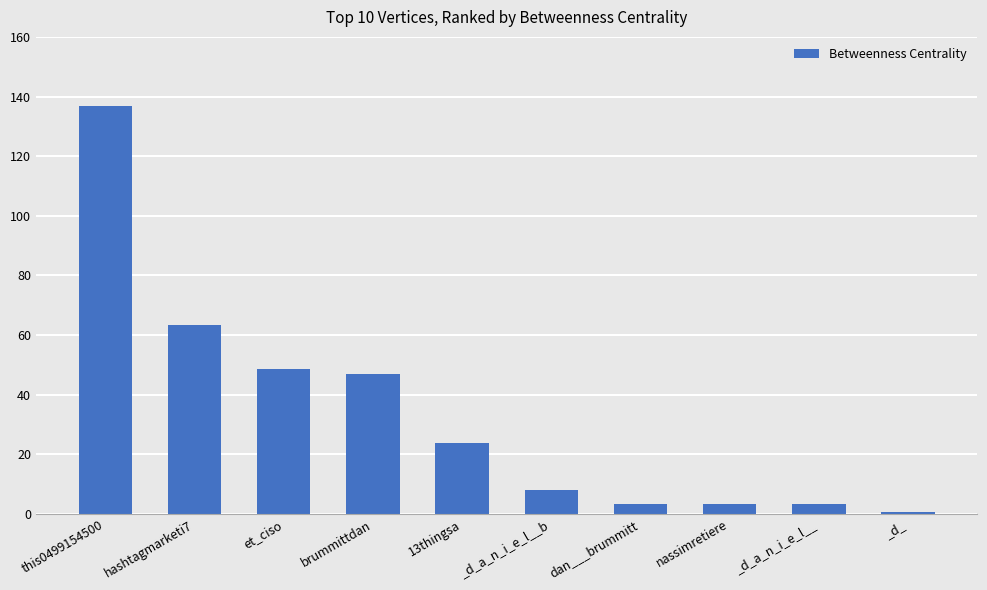

What position from the right is _d_a_n_i_e_l__?

2